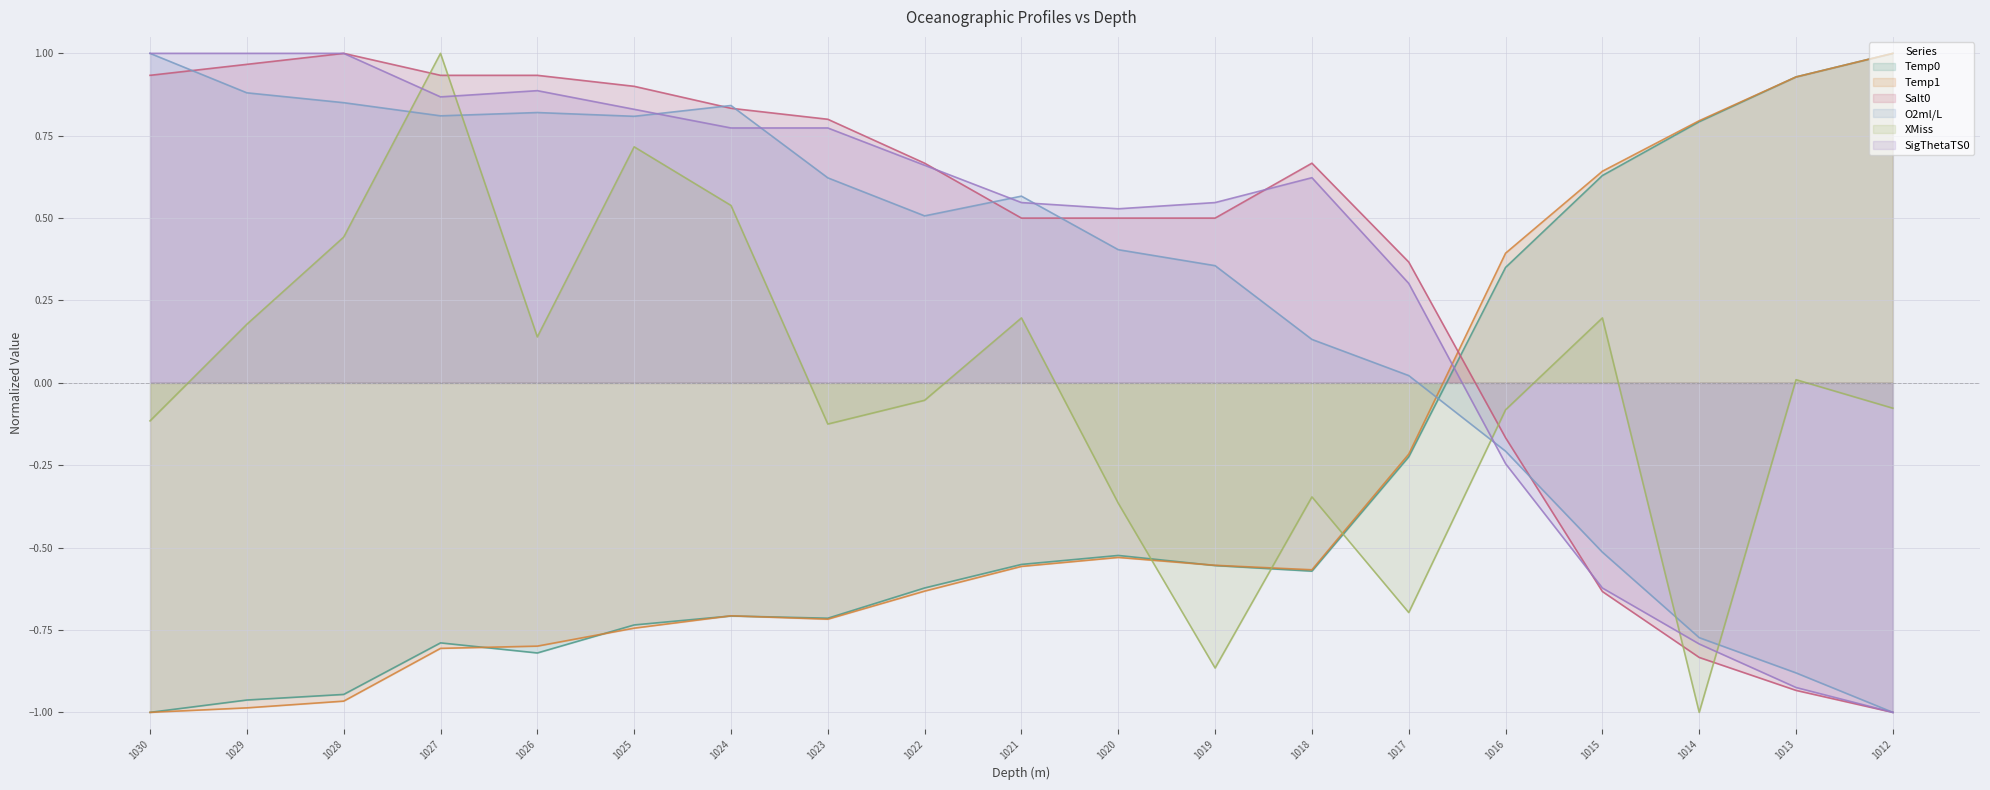

Where do Temp1 and Salt0 first cross each other?

1017 and 1016